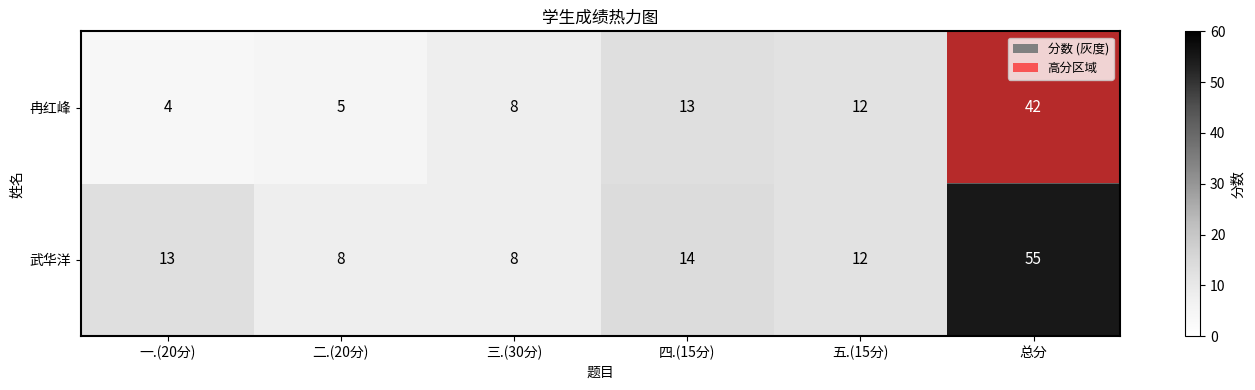

Between 一.(20分) and 二.(20分), which series saw the biggest shift?

武华洋